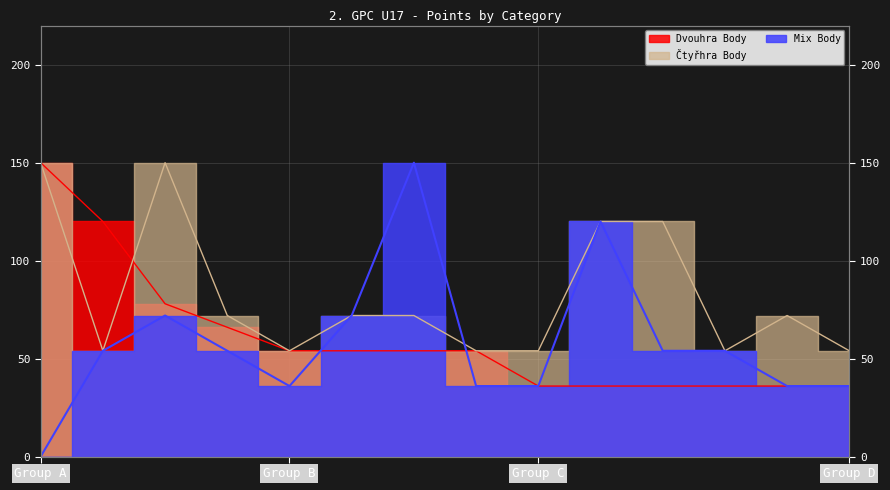

After their last crossing, which series has the higher values: Dvouhra Body or Mix Body?

Dvouhra Body